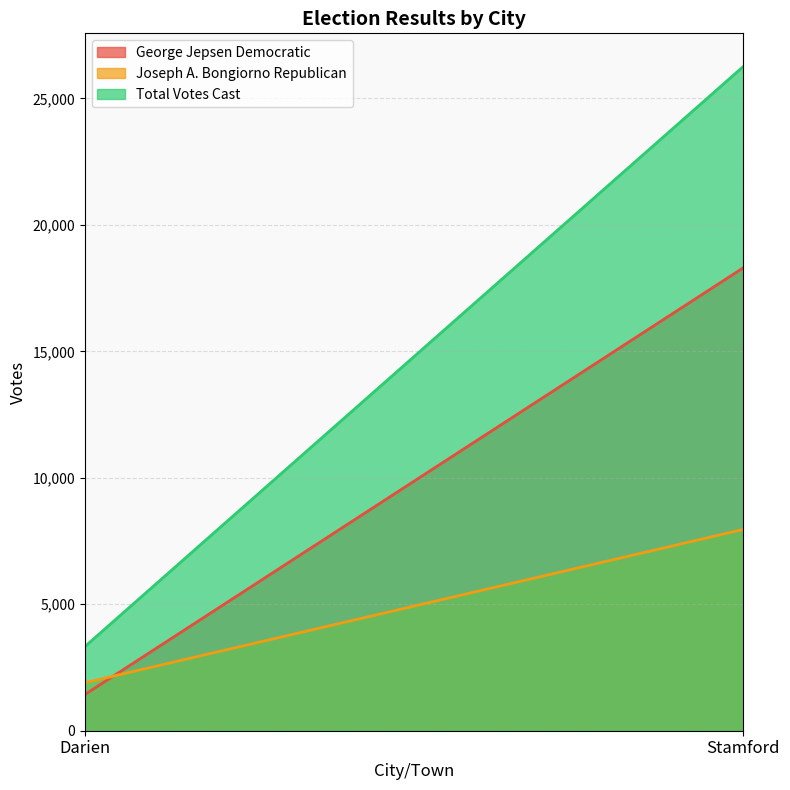

Between Darien and Stamford, which series saw the biggest shift?

Total Votes Cast